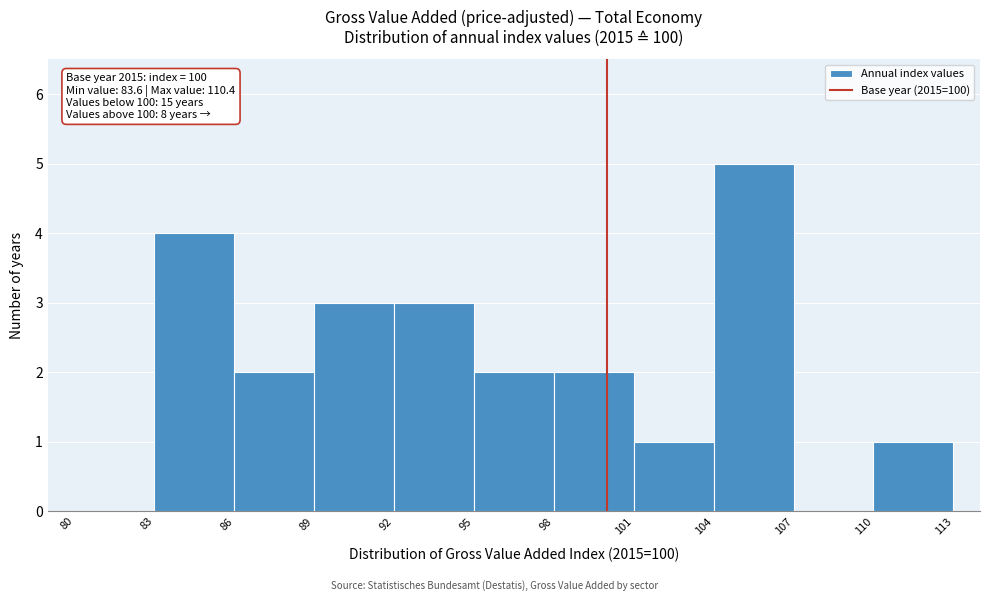

Which range on the x-axis has the tallest bar?

104 to 107